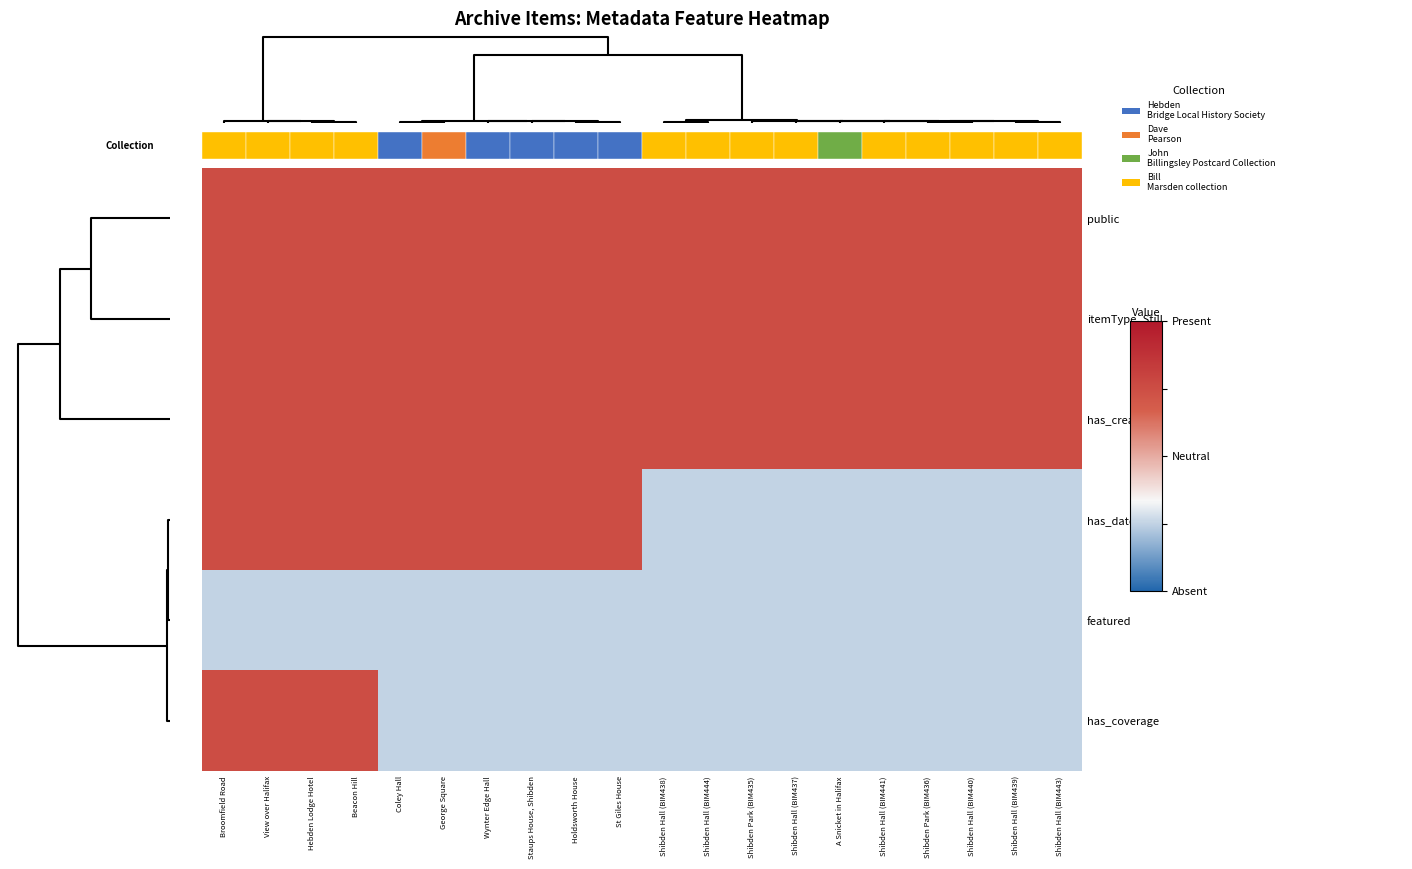

At how many categories does at least one series exceed 0?

20